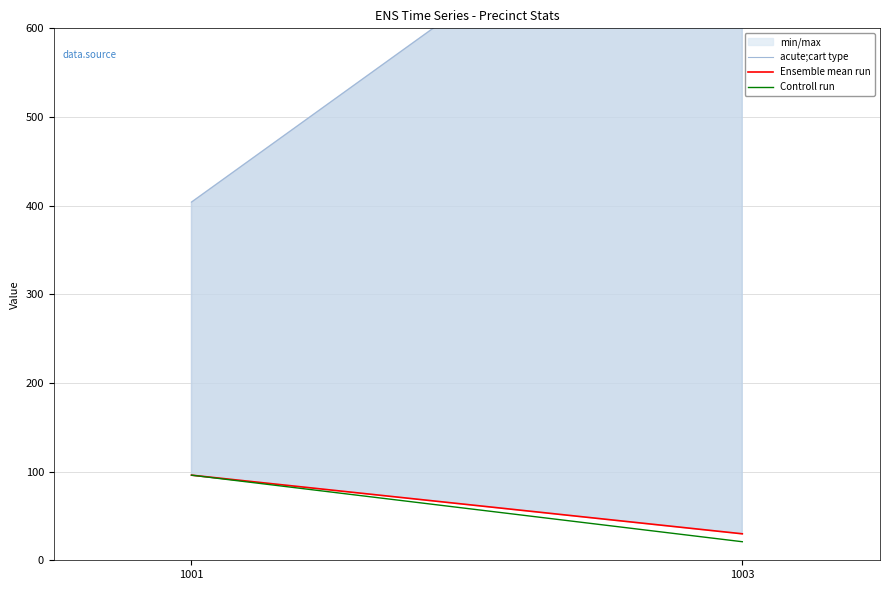

Rank the categories by Controll run value from lowest to highest.

1003, 1001